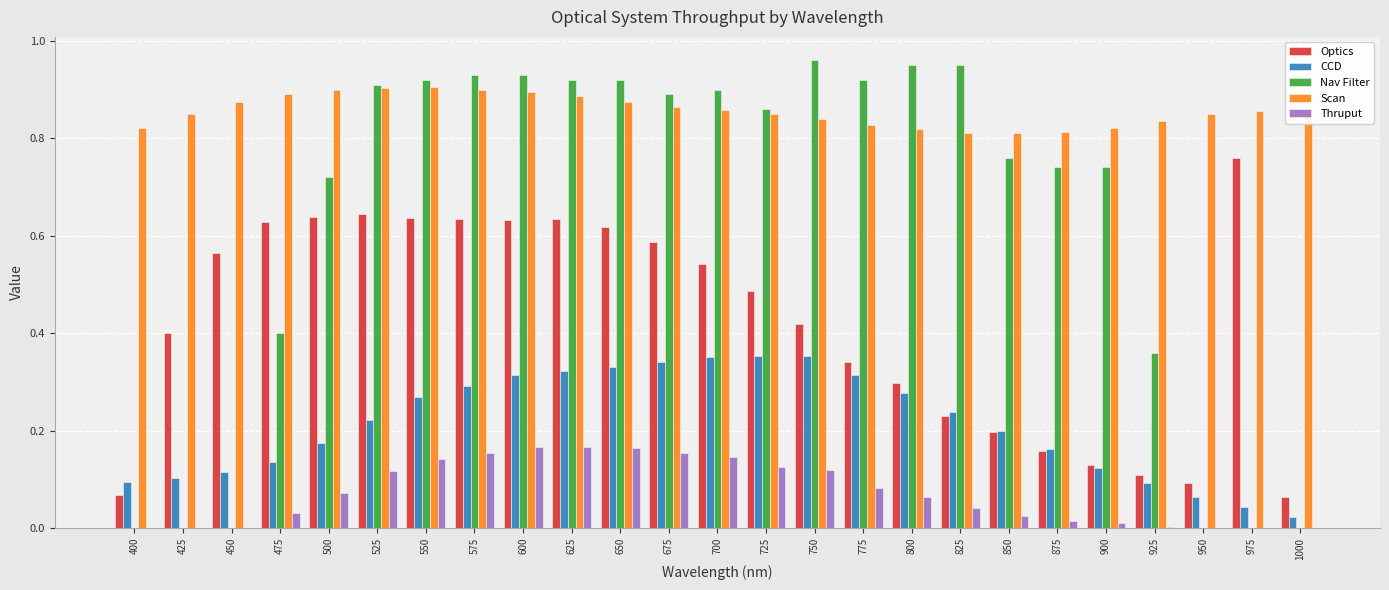

Is the value of Scan at 850 greater than the value of Nav Filter at 475?

Yes